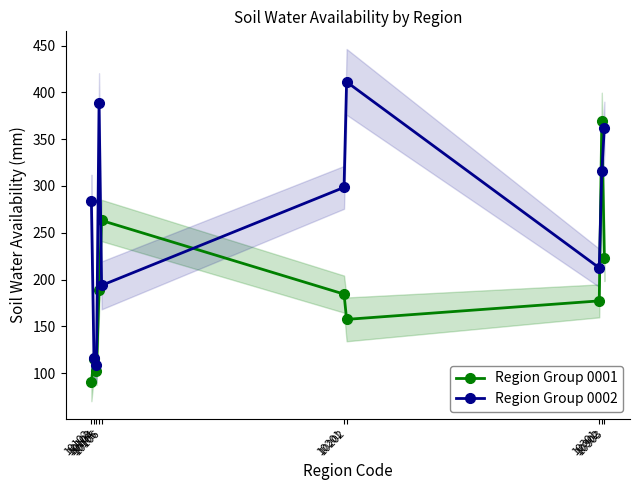

List the series in order of their overall mean, highest first.

Region Group 0002, Region Group 0001